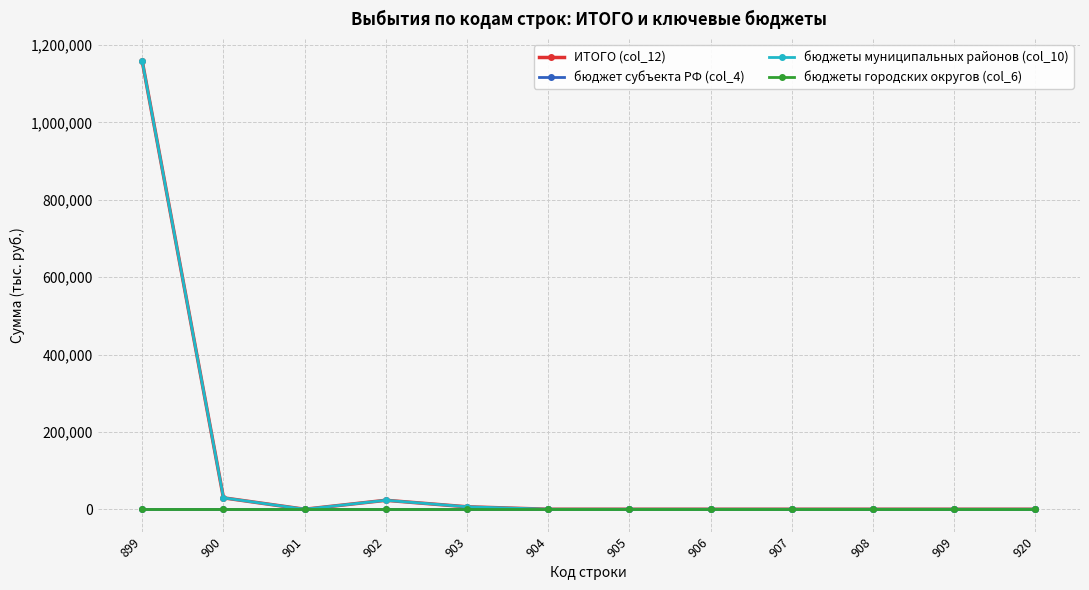

Is it true that ИТОГО (col_12) equals 23148.5 at 902?

True